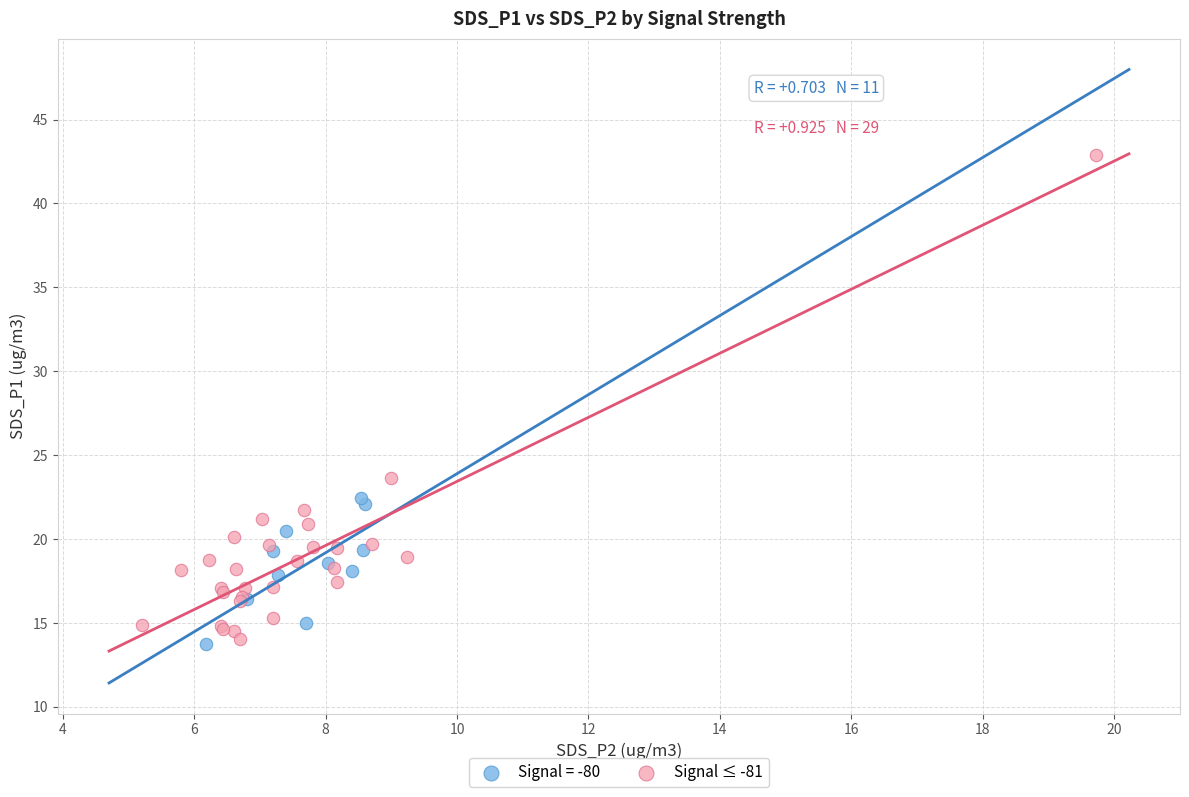

Which series contains the highest Y value?

Signal ≤ -81